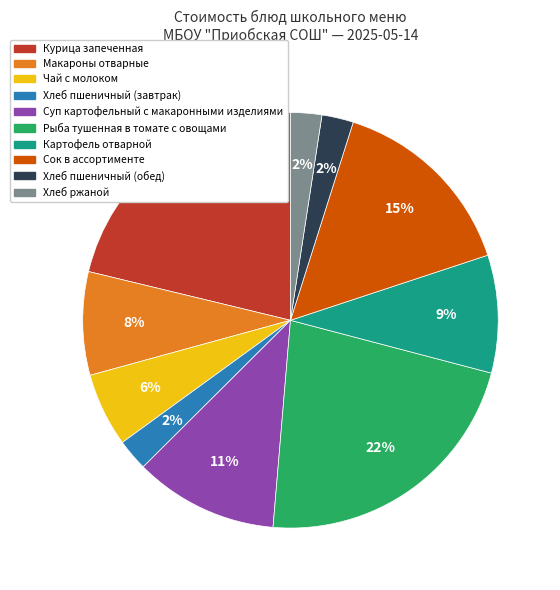

Which slice is the largest?

Рыба тушенная в томате с овощами